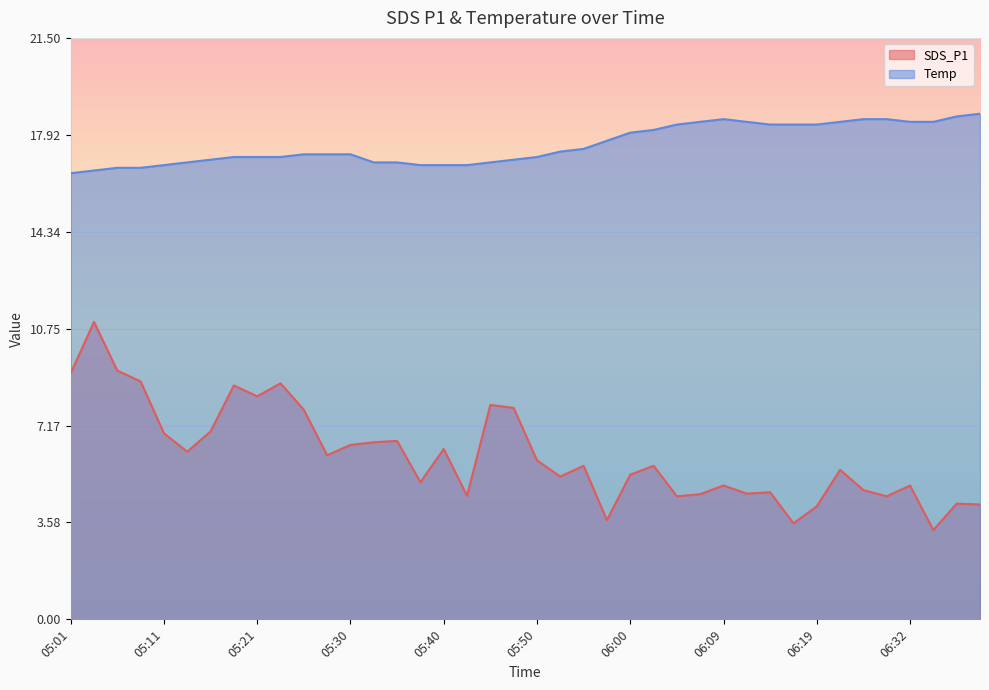

Which series has the widest spread of values?

SDS_P1